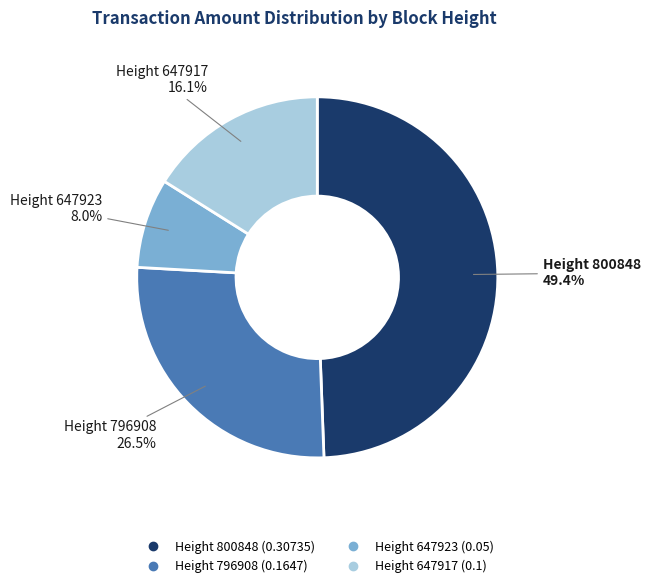

Does any single category account for the majority?

No